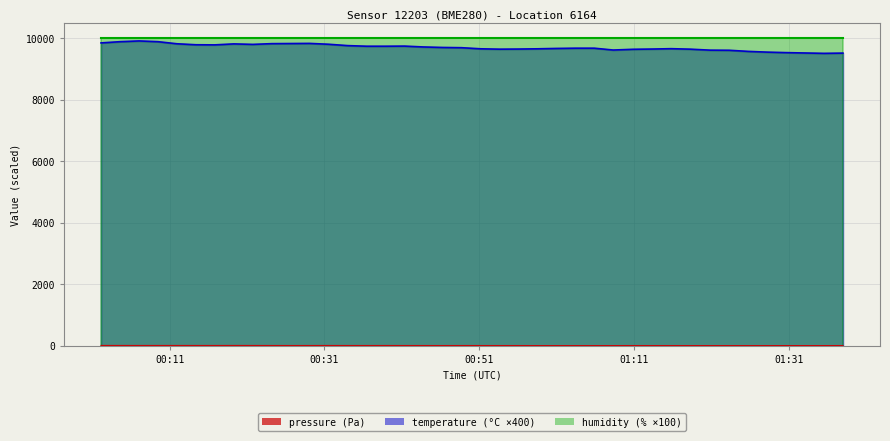

What is the maximum value shown in the chart?

10000.0